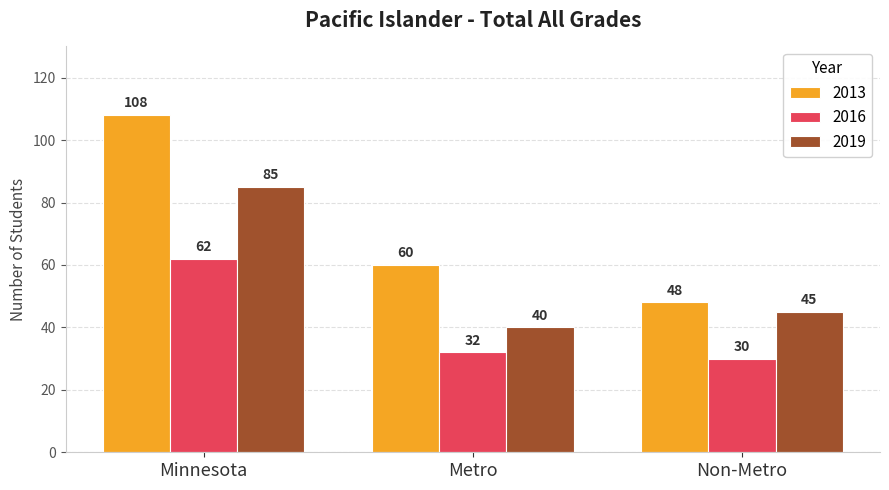

What are all the series names shown in the legend?

2013, 2016, 2019